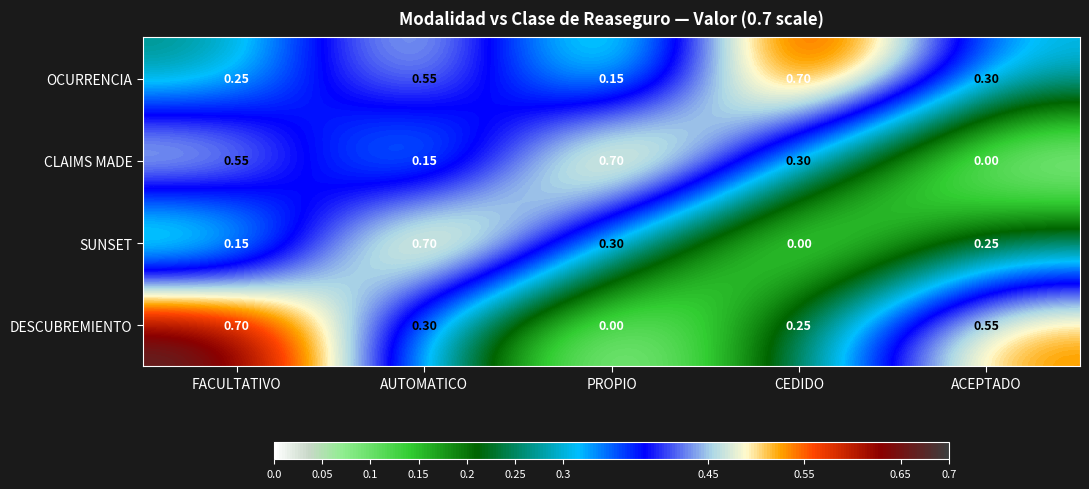

List the series in order of their overall mean, highest first.

OCURRENCIA, DESCUBREMIENTO, CLAIMS MADE, SUNSET